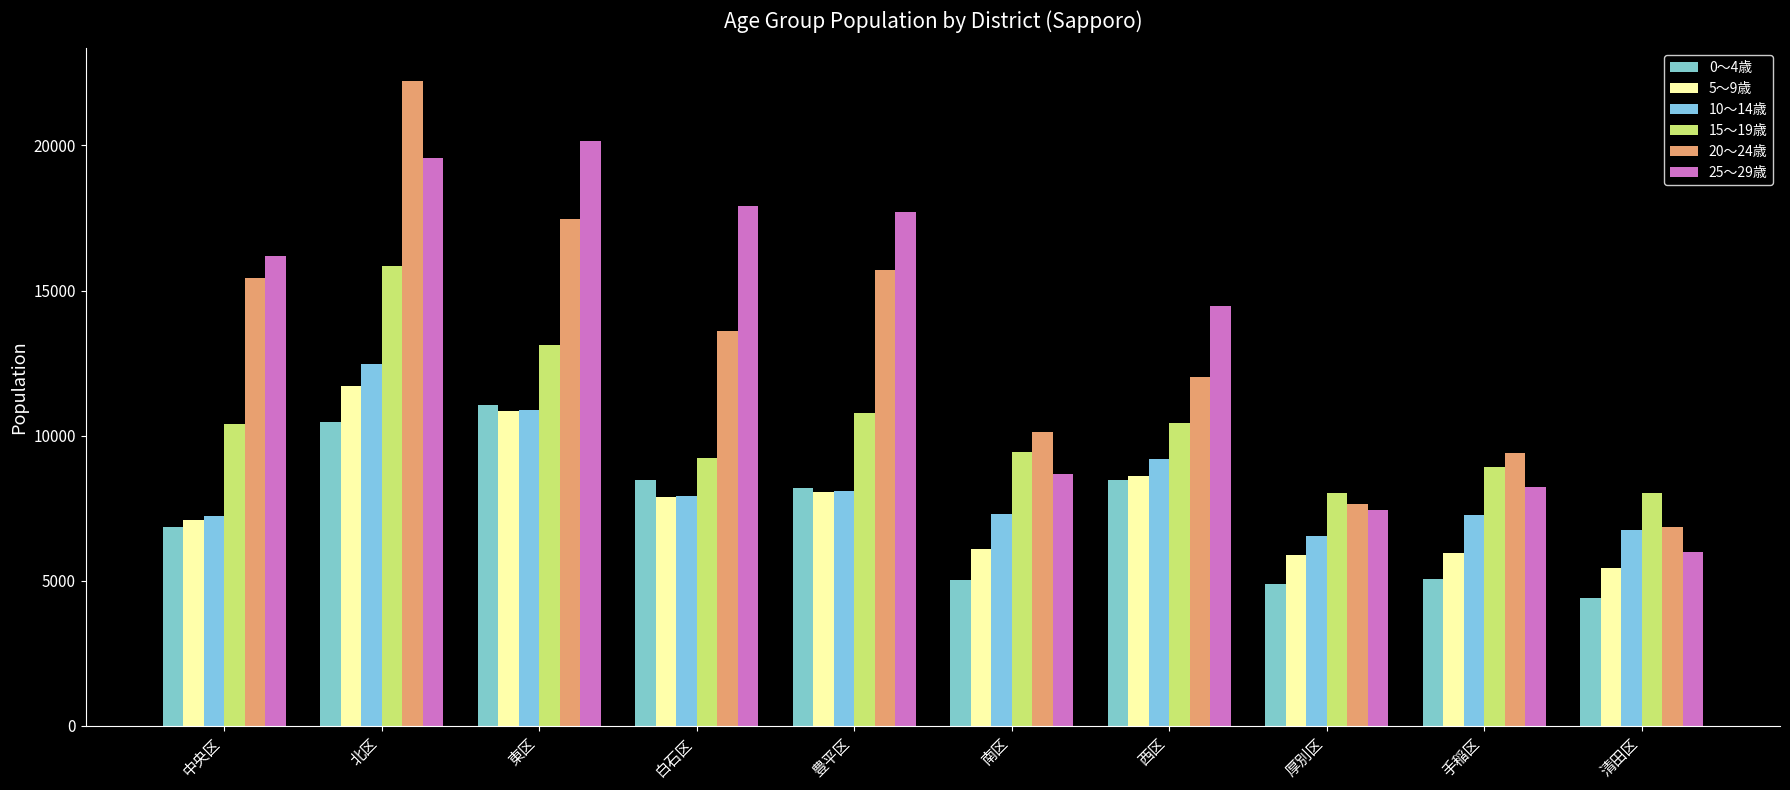

List the labels in order of 25～29歳 value, smallest first.

清田区, 厚別区, 手稲区, 南区, 西区, 中央区, 豊平区, 白石区, 北区, 東区